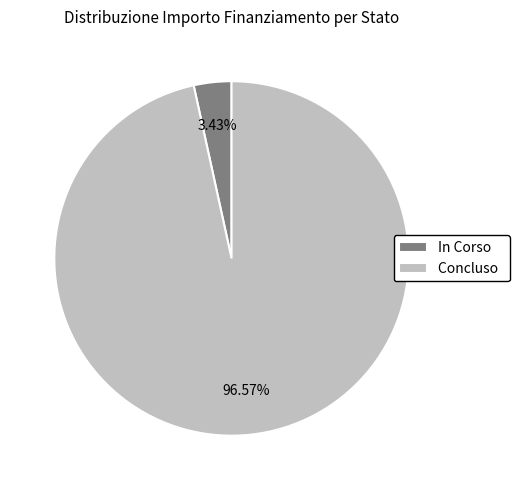

Does In Corso represent more than half of the total?

No